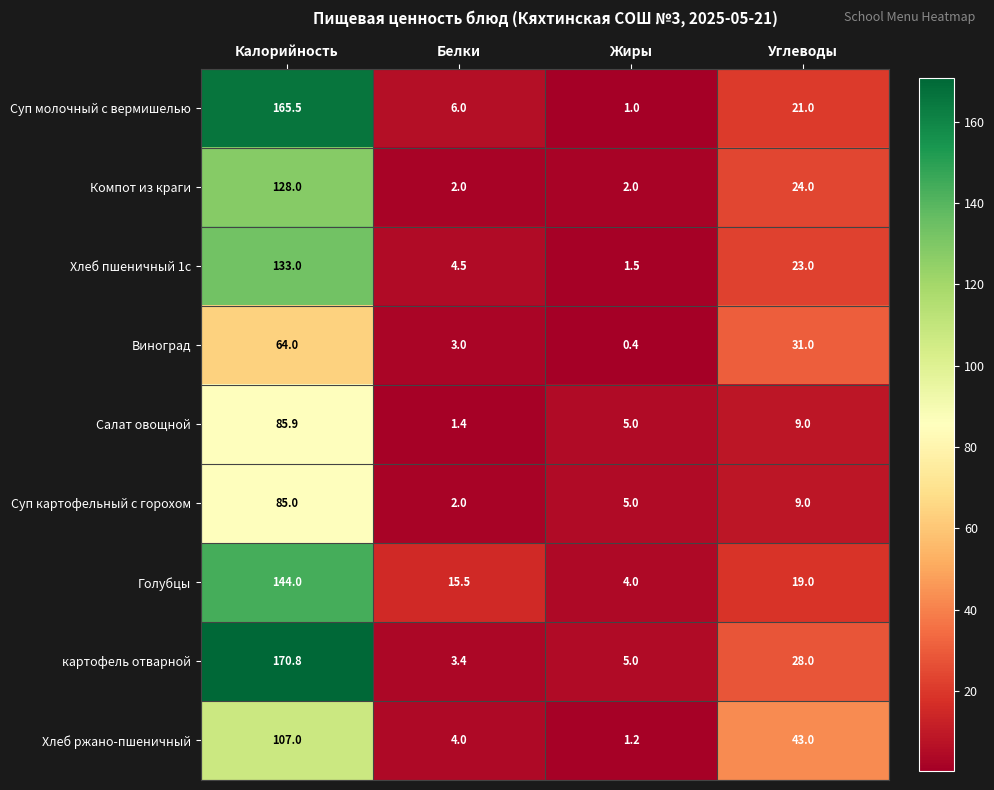

The value of картофель отварной at Белки is 0.9. True or false?

False